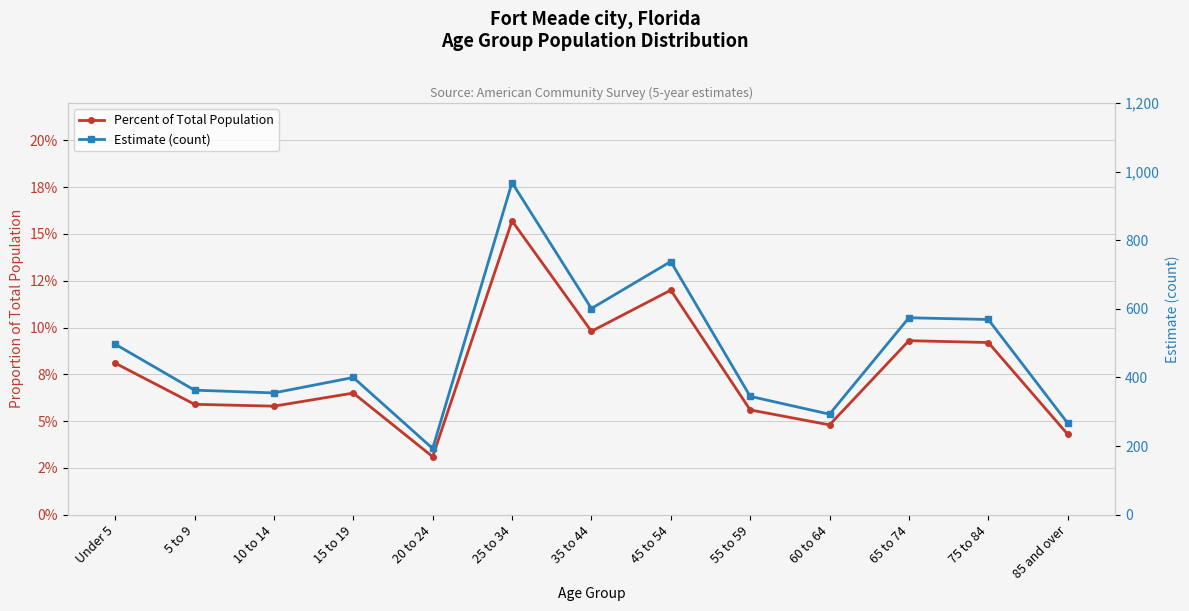

The value of Percent of Total Population at 15 to 19 is 0.1. True or false?

True